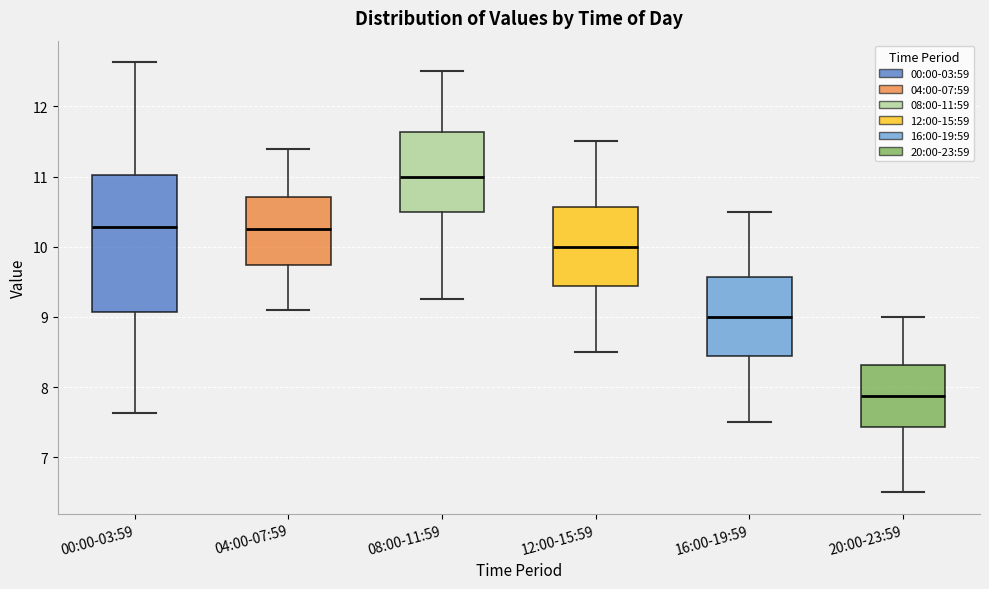

Which box has the lowest median line?

20:00-23:59